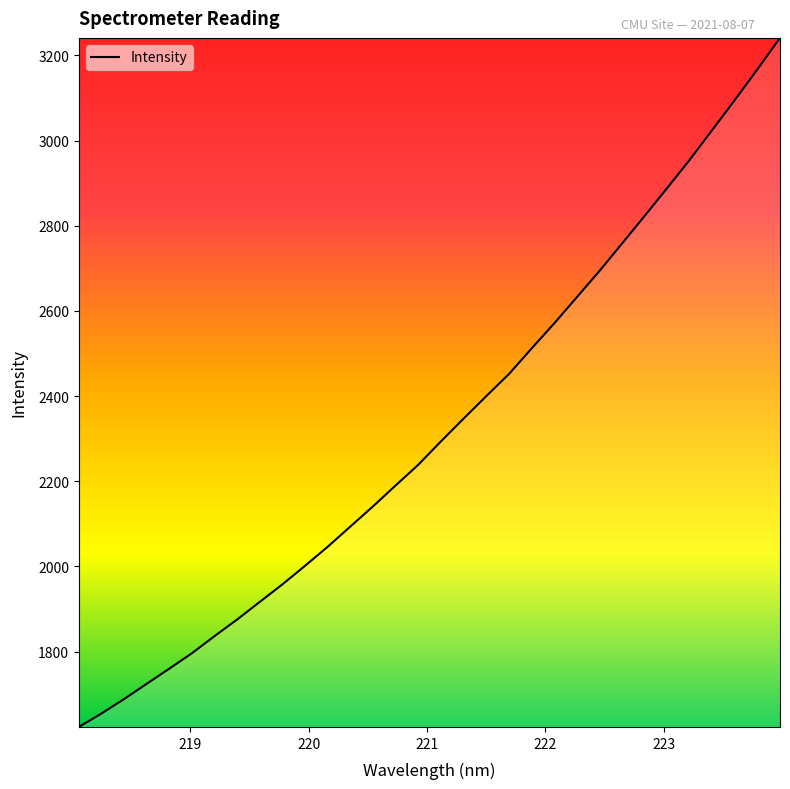

What is the greatest value displayed?

3241.1